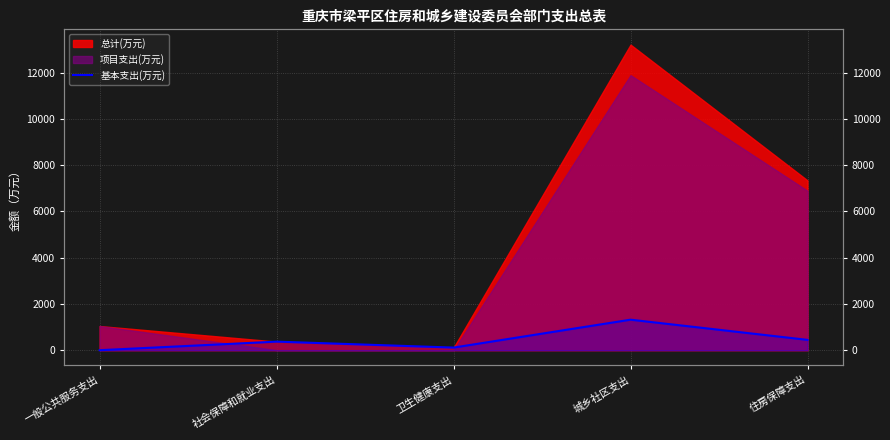

At which category does the chart reach its minimum across all series?

一般公共服务支出